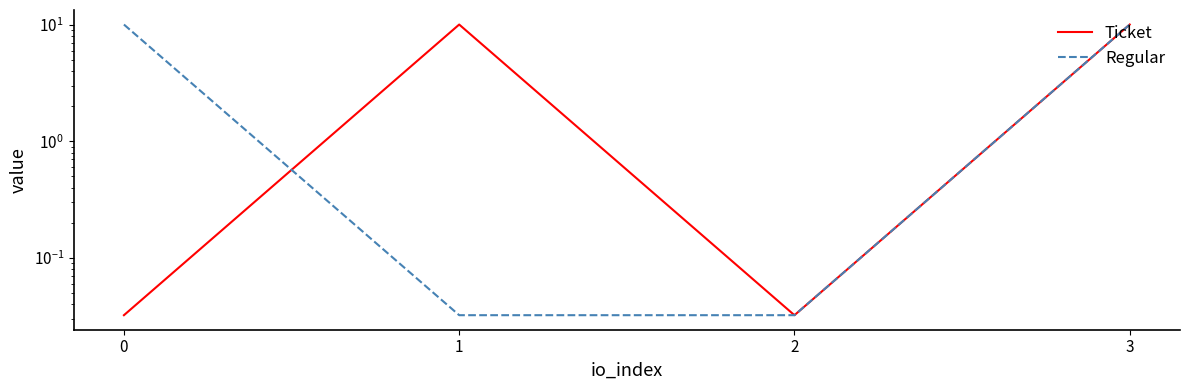

True or false: Ticket and Regular intersect in this chart.

True